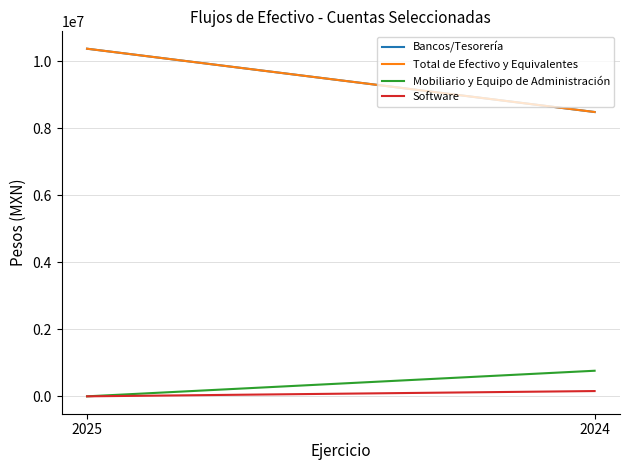

What is the difference between the Bancos/Tesorería values at 2025 and 2024?

1888255.7